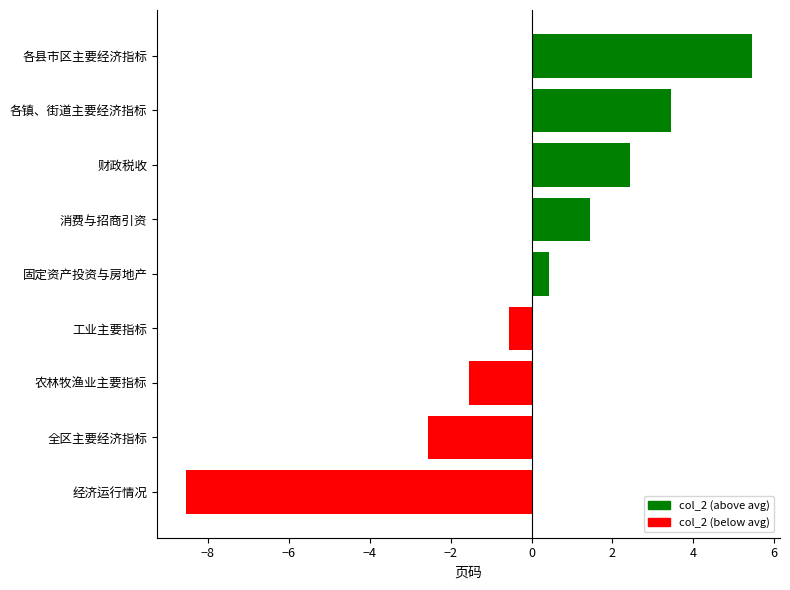

What is the sum of the values at 经济运行情况 and 农林牧渔业主要指标?

-10.1